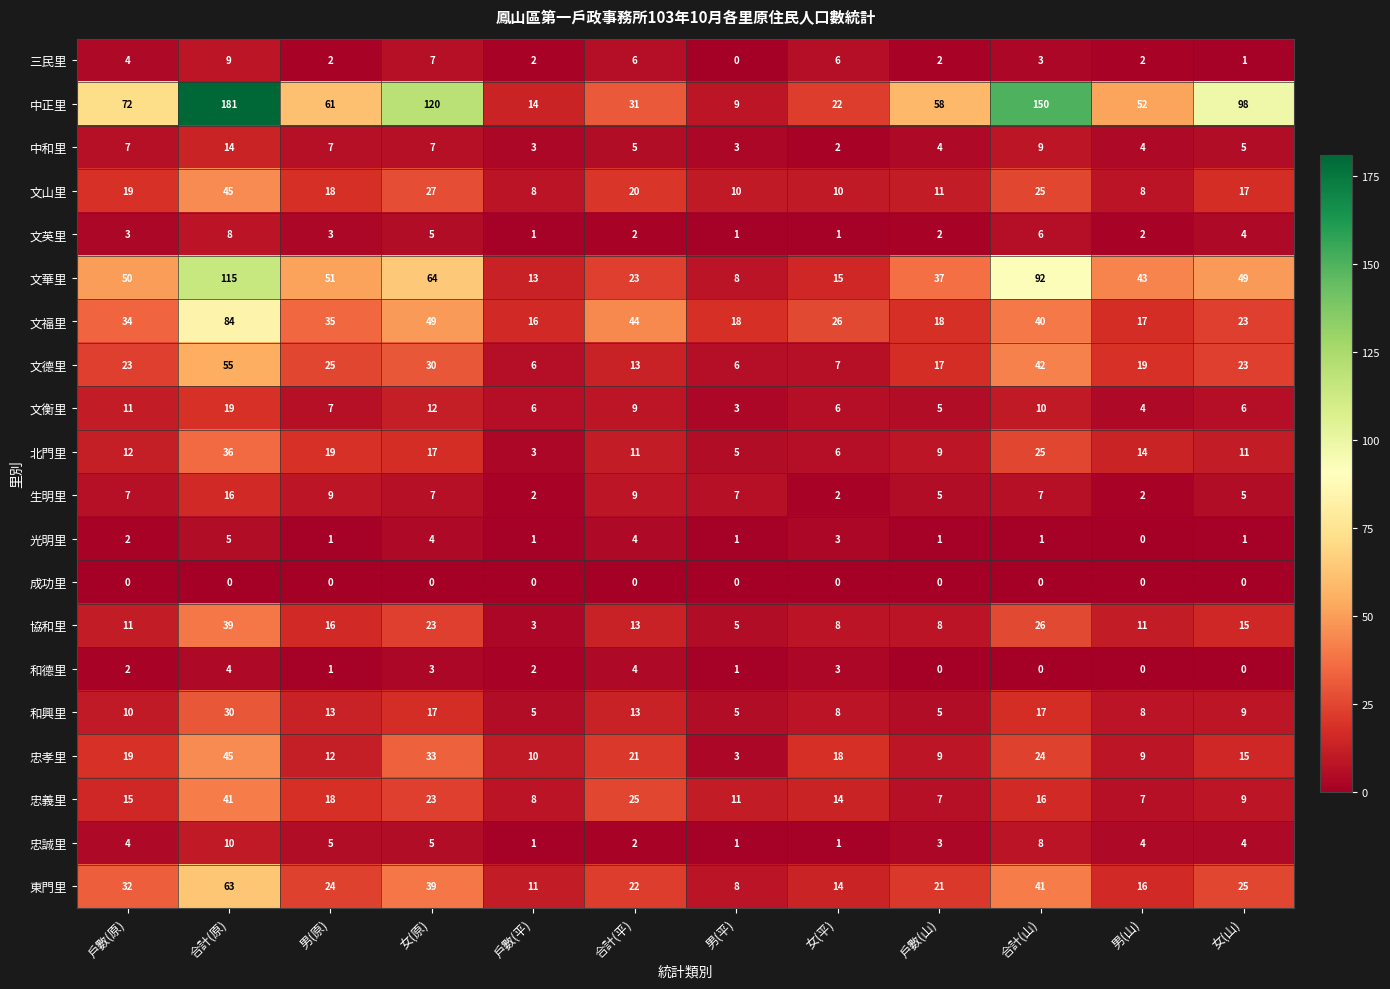

How many data points does each series have?

12